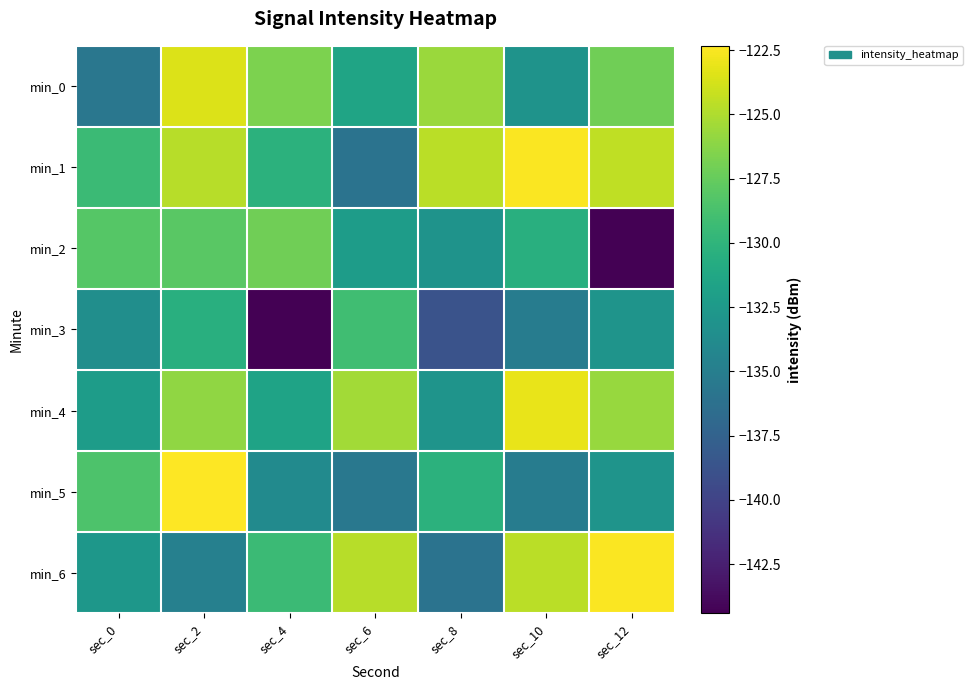

Reading right to left, transcribe all the data shown in this chart.

min_0: sec_12=-127.1	sec_10=-133.1	sec_8=-125.6	sec_6=-131.5	sec_4=-126.6	sec_2=-123.5	sec_0=-135.6
min_1: sec_12=-124.4	sec_10=-122.4	sec_8=-124.6	sec_6=-136.0	sec_4=-130.2	sec_2=-124.7	sec_0=-129.3
min_2: sec_12=-144.4	sec_10=-130.5	sec_8=-133.1	sec_6=-132.2	sec_4=-127.1	sec_2=-128.0	sec_0=-128.2
min_3: sec_12=-133.0	sec_10=-135.2	sec_8=-138.7	sec_6=-129.1	sec_4=-144.4	sec_2=-130.5	sec_0=-133.5
min_4: sec_12=-125.7	sec_10=-123.0	sec_8=-133.0	sec_6=-125.4	sec_4=-131.6	sec_2=-126.0	sec_0=-132.2
min_5: sec_12=-133.0	sec_10=-135.2	sec_8=-130.2	sec_6=-135.6	sec_4=-133.9	sec_2=-122.3	sec_0=-128.5
min_6: sec_12=-122.4	sec_10=-124.6	sec_8=-136.0	sec_6=-124.7	sec_4=-129.3	sec_2=-134.8	sec_0=-132.8